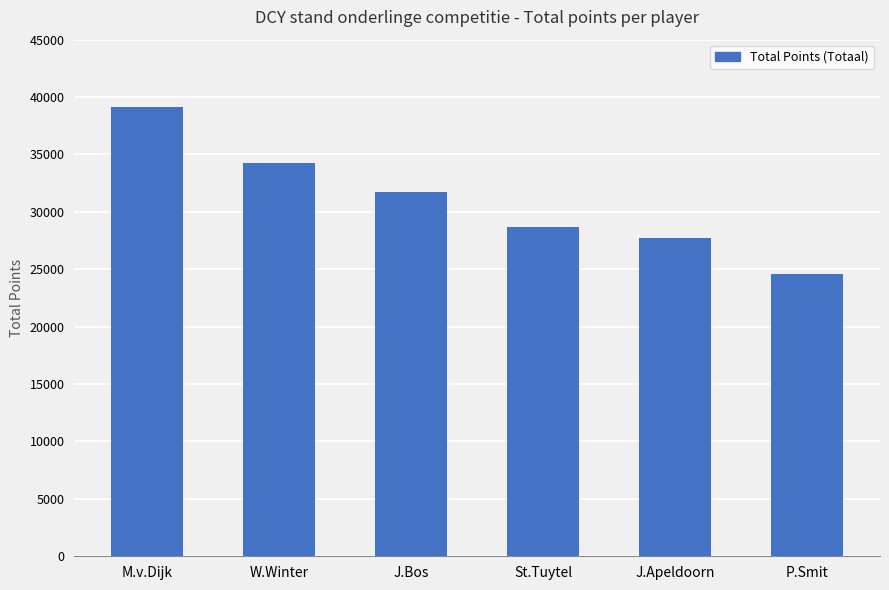

What is the label of the 6th bar from the right?

M.v.Dijk